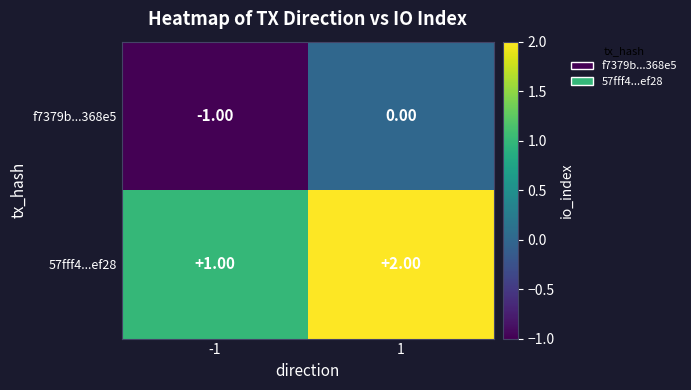

Rank the series at 1 from lowest to highest value.

f7379b...368e5, 57fff4...ef28